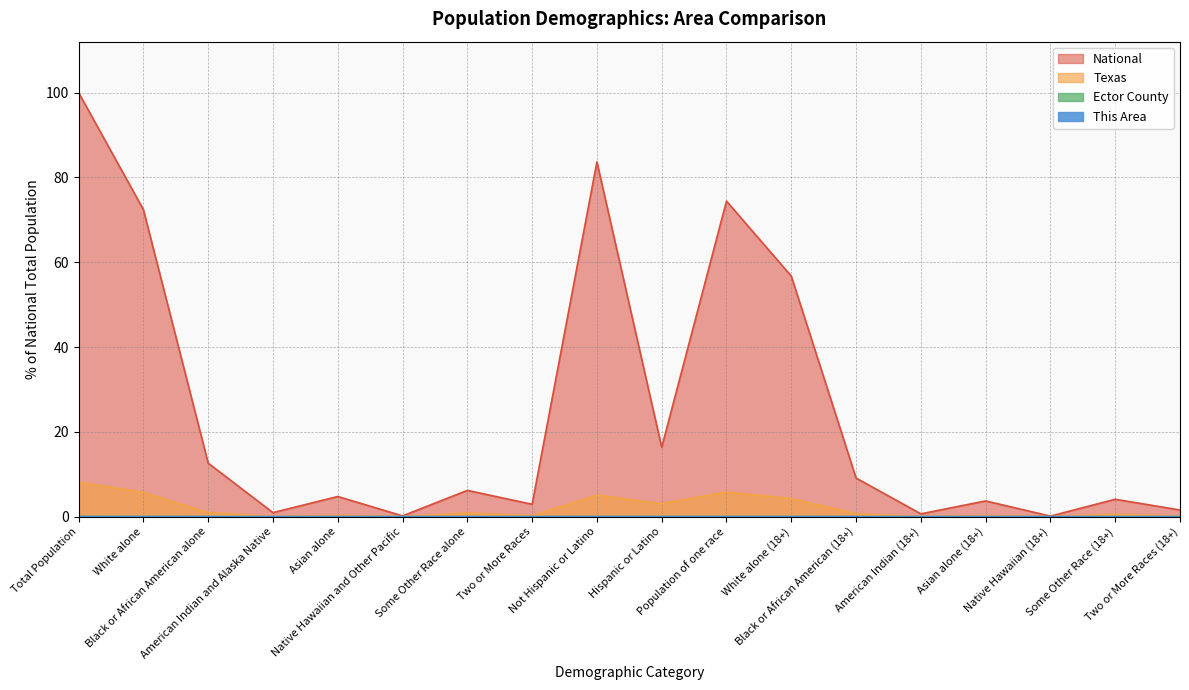

Which category has the highest value across all series?

Total Population